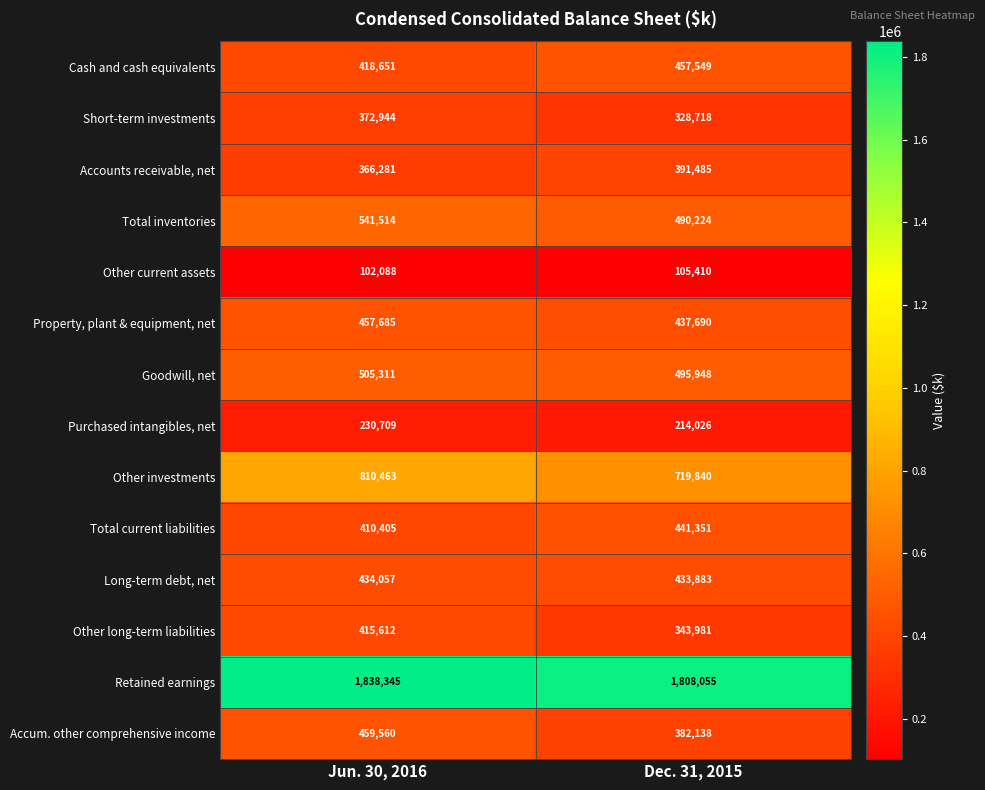

List the series in order of their peak value, highest first.

Retained earnings, Other investments, Total inventories, Goodwill, net, Accum. other comprehensive income, Property, plant & equipment, net, Cash and cash equivalents, Total current liabilities, Long-term debt, net, Other long-term liabilities, Accounts receivable, net, Short-term investments, Purchased intangibles, net, Other current assets